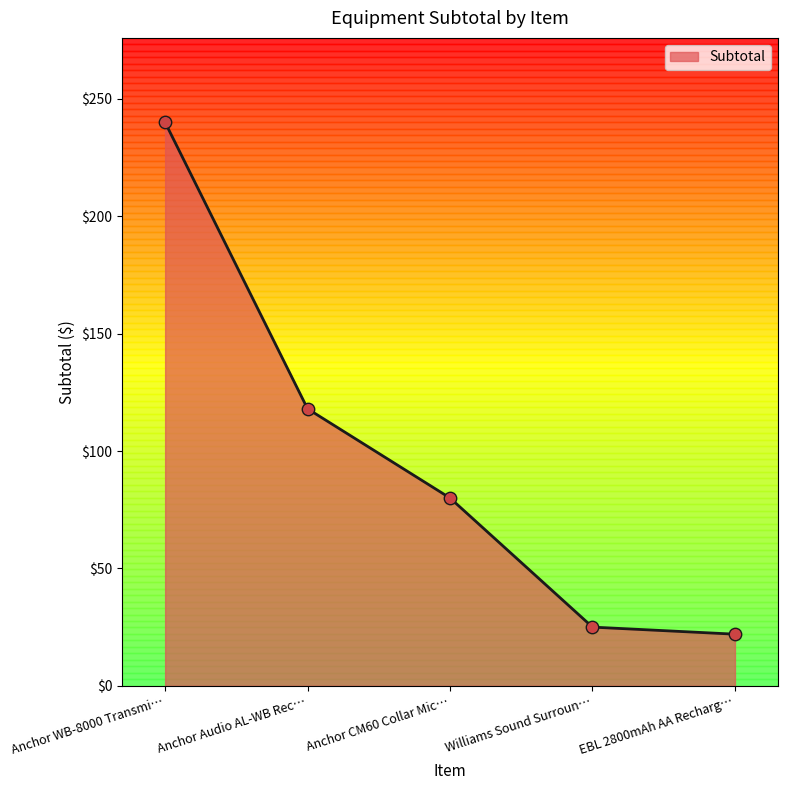

Which has a higher value, EBL 2800mAh AA Recharg… or Anchor WB-8000 Transmi…?

Anchor WB-8000 Transmi…